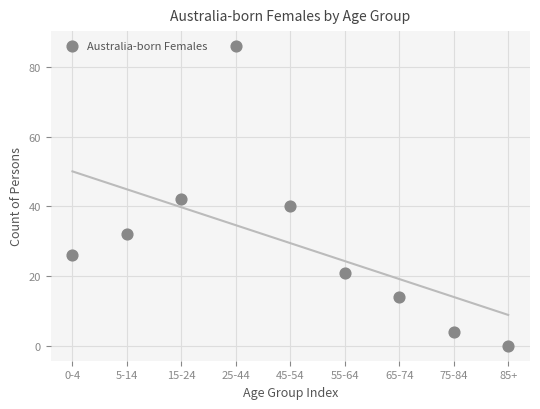

What is the average Y value?

29